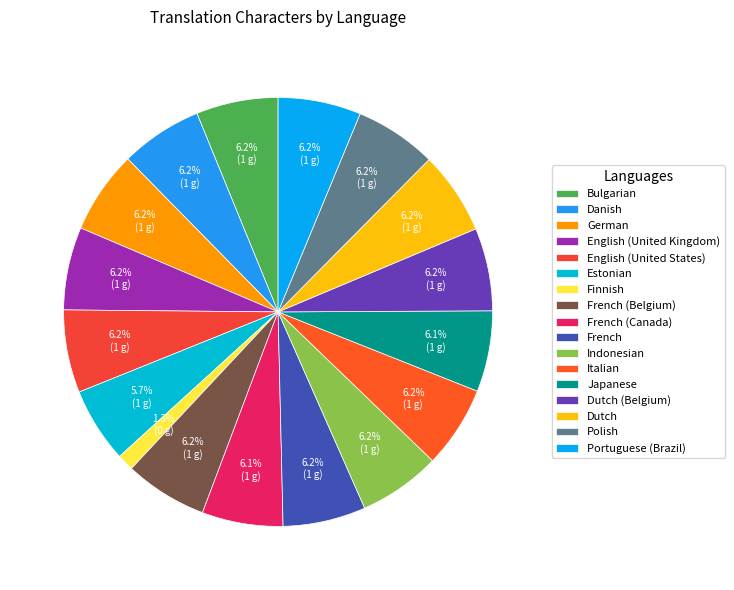

Which category has the smallest portion of the pie?

Finnish